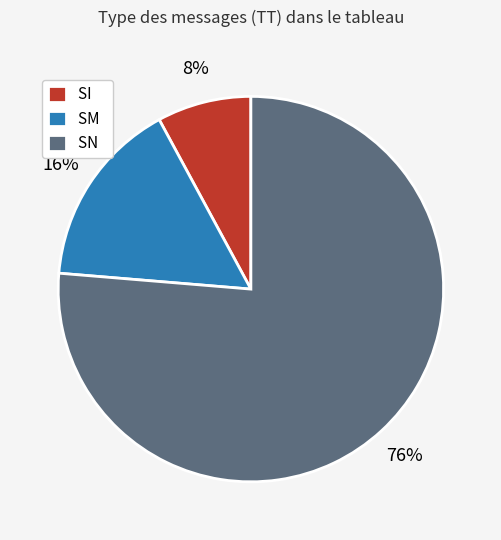

The SM slice represents 16% of the pie. True or false?

True